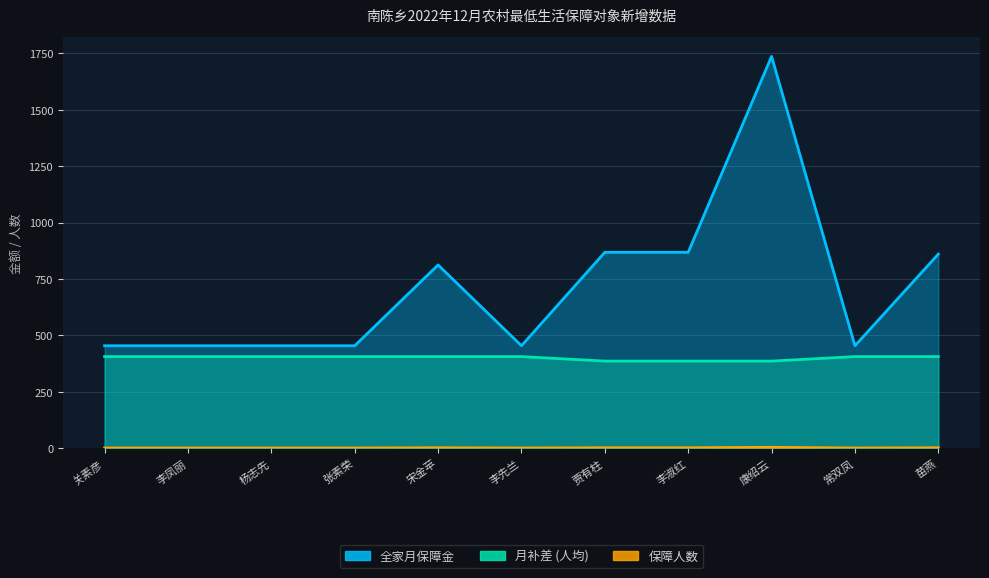

Which category has the highest value in the 月补差 (人均) series?

关素彦